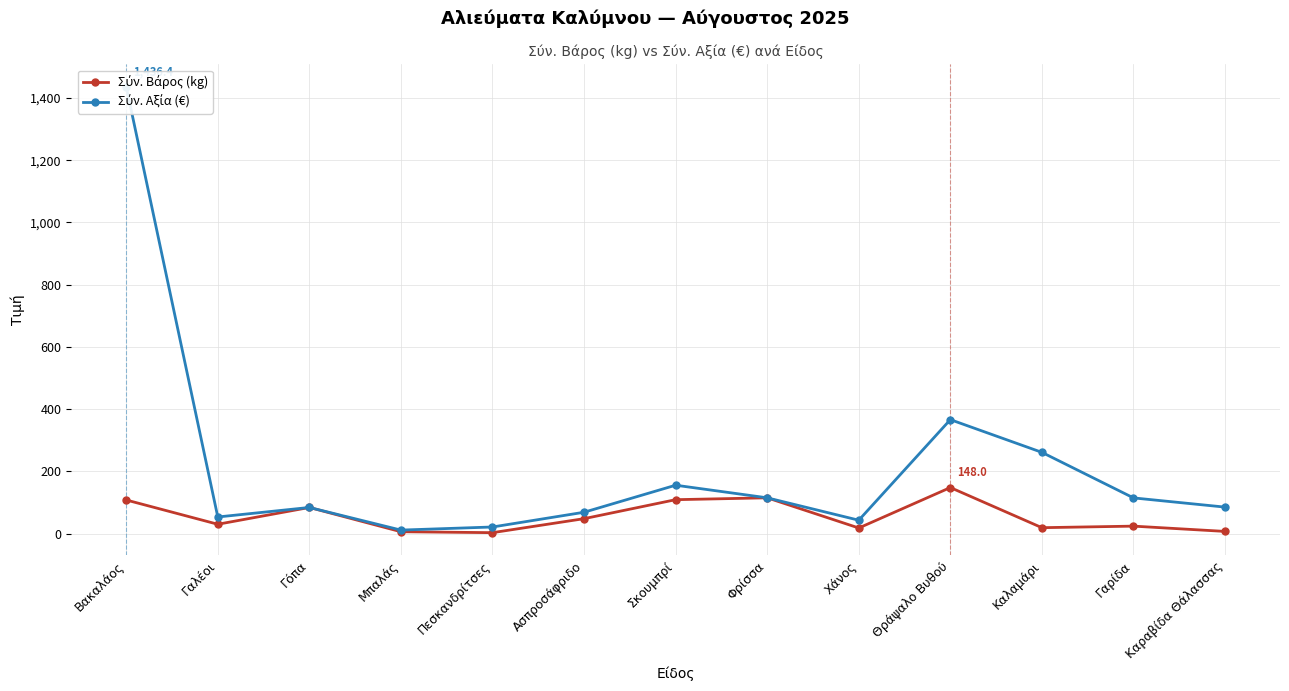

What is the difference between the Σύν. Βάρος (kg) values at Μπαλάς and Χάνος?

12.0